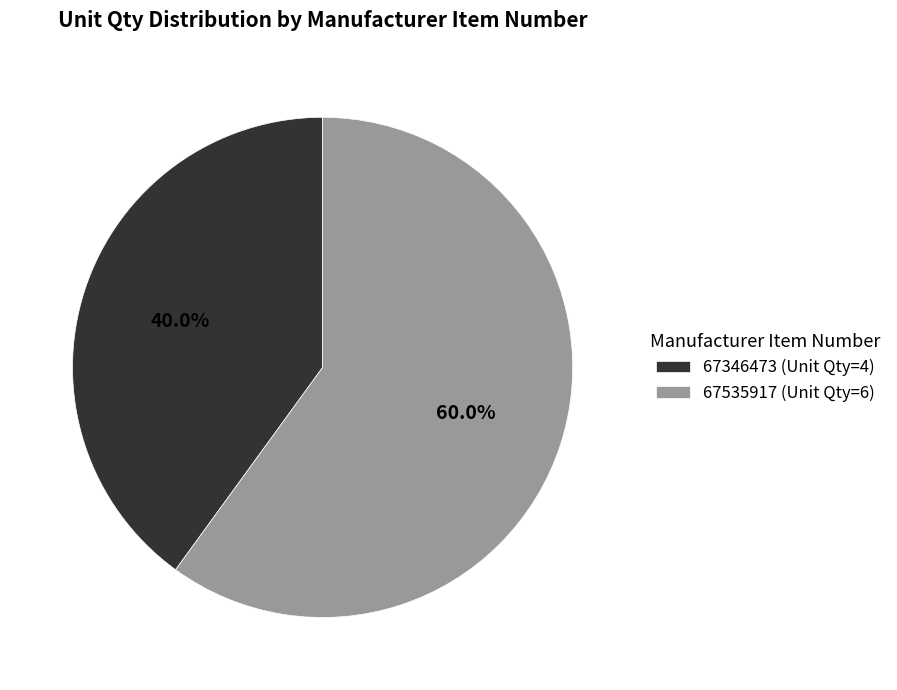

To the nearest percent, what percentage of the pie is 67535917?

60%